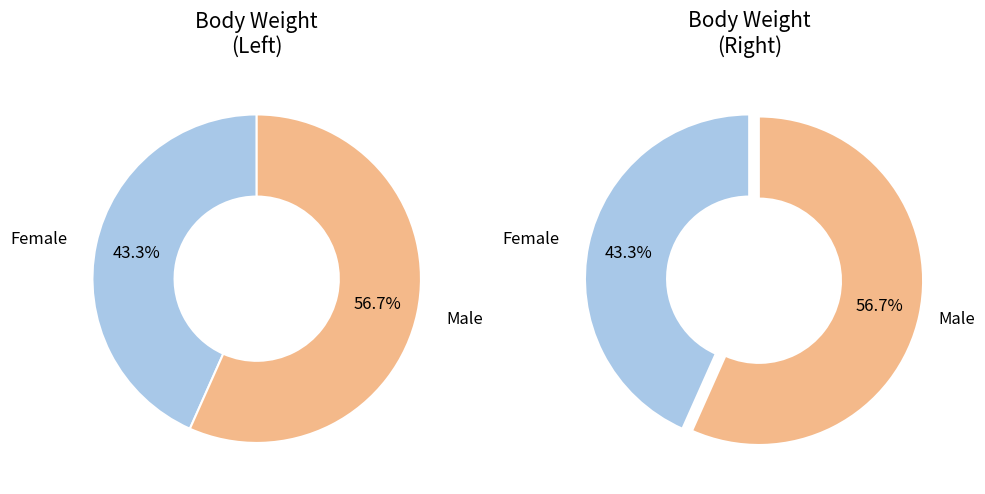

Is the sum of f and m greater than half?

Yes